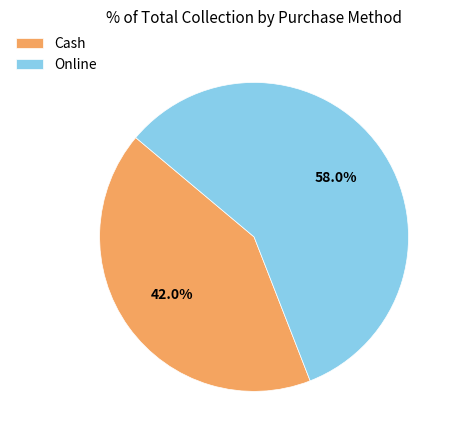

Does Online represent more than half of the total?

Yes